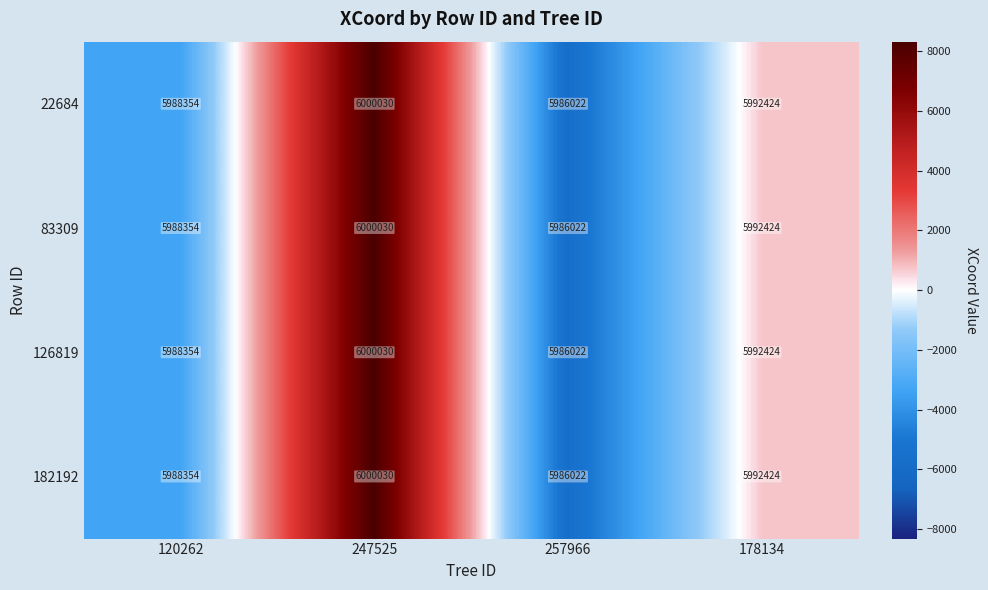

At which category does the chart reach its peak across all series?

247525